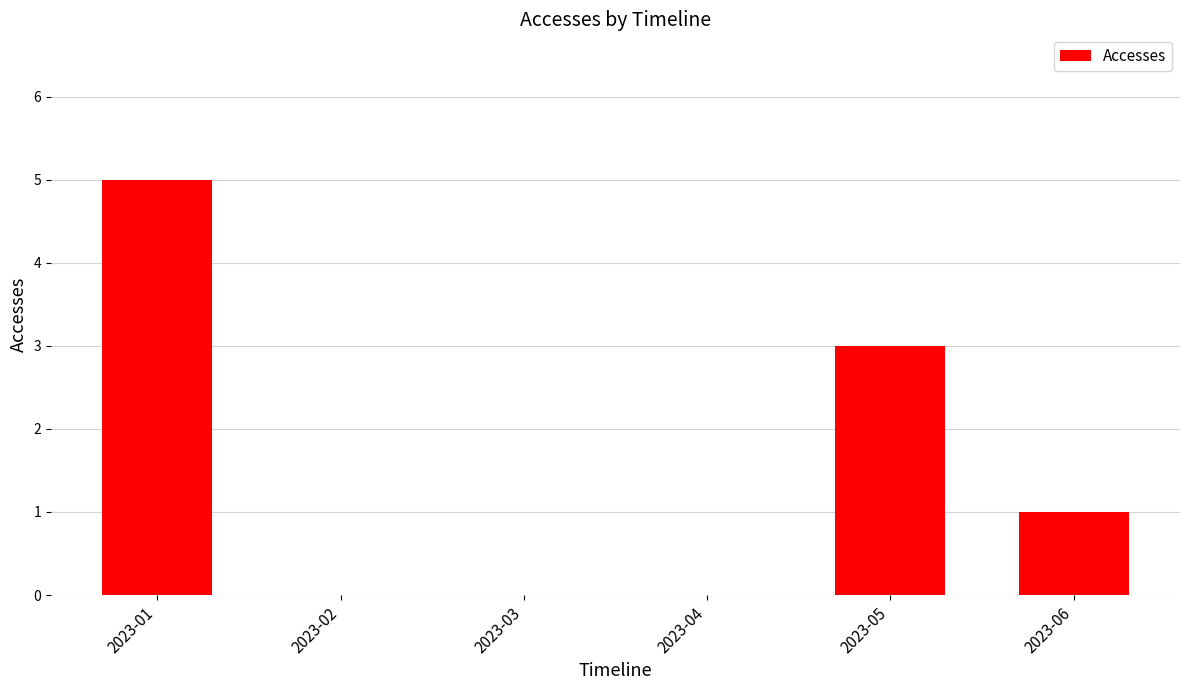

How many categories are shown in the chart?

6